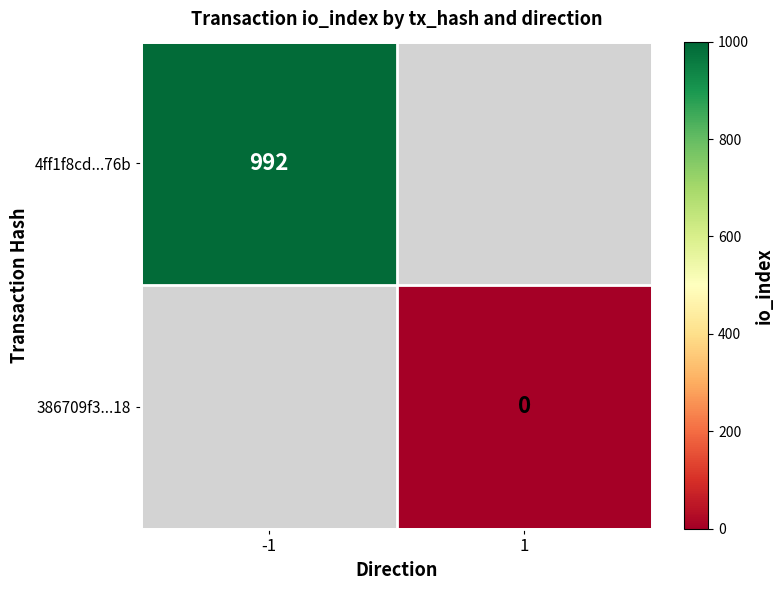

At which label is 4ff1f8cd...76b closest to 992?

-1